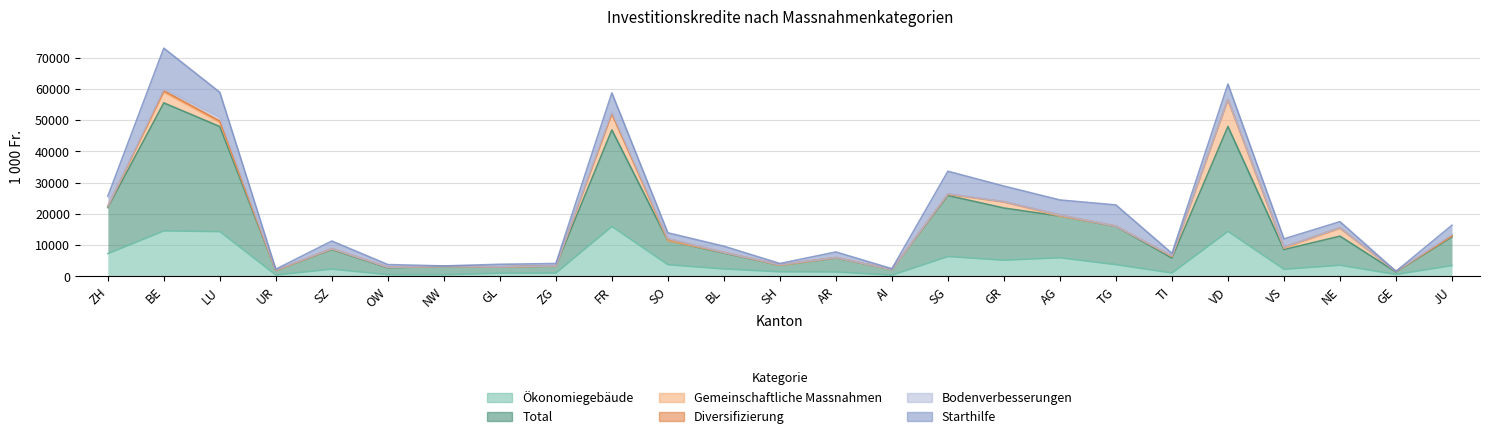

Is it true that Gemeinschaftliche Massnahmen equals 378 at JU?

True